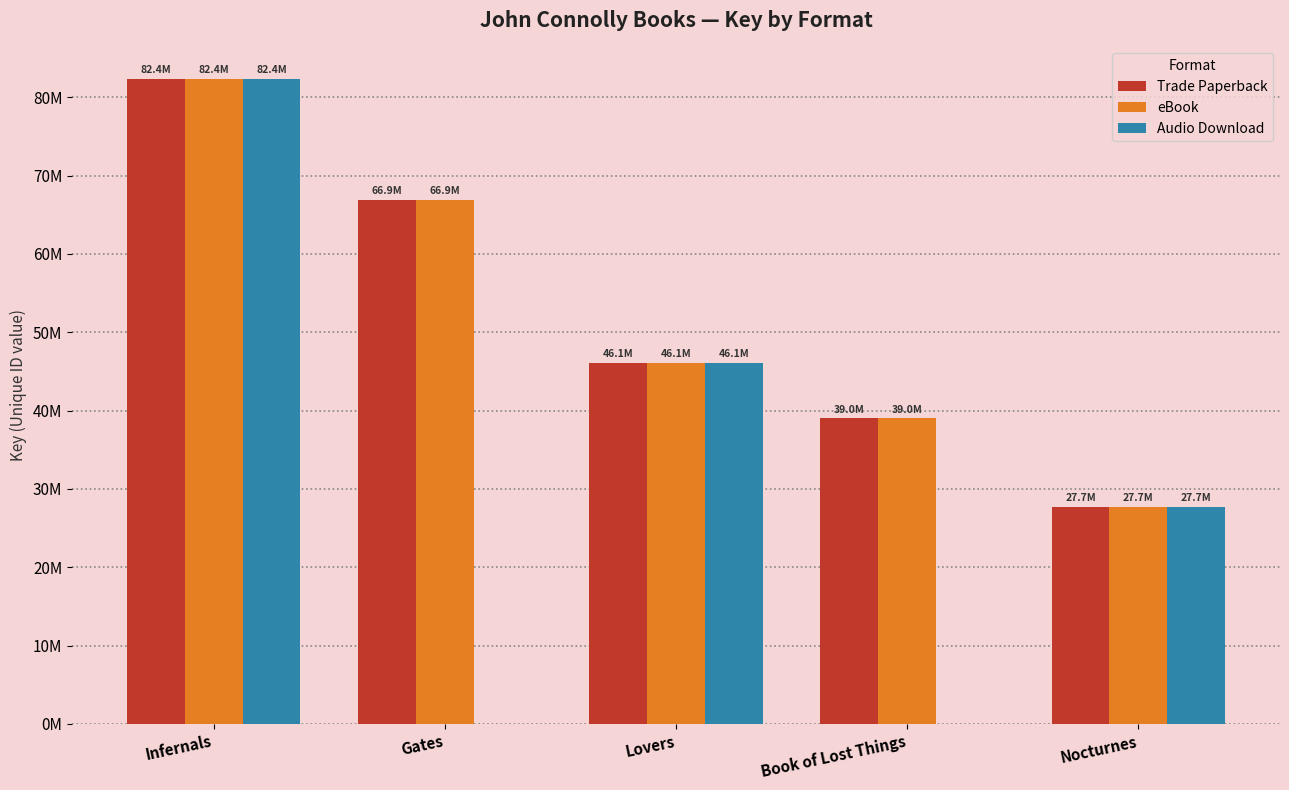

What are all the series names shown in the legend?

Trade Paperback, eBook, Audio Download